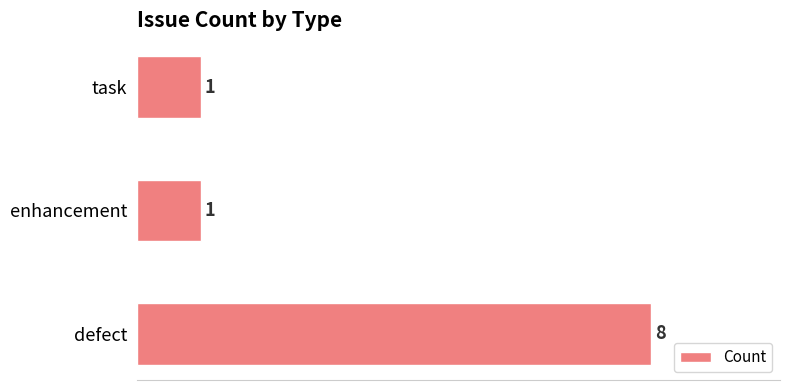

What is the maximum value shown in the chart?

8